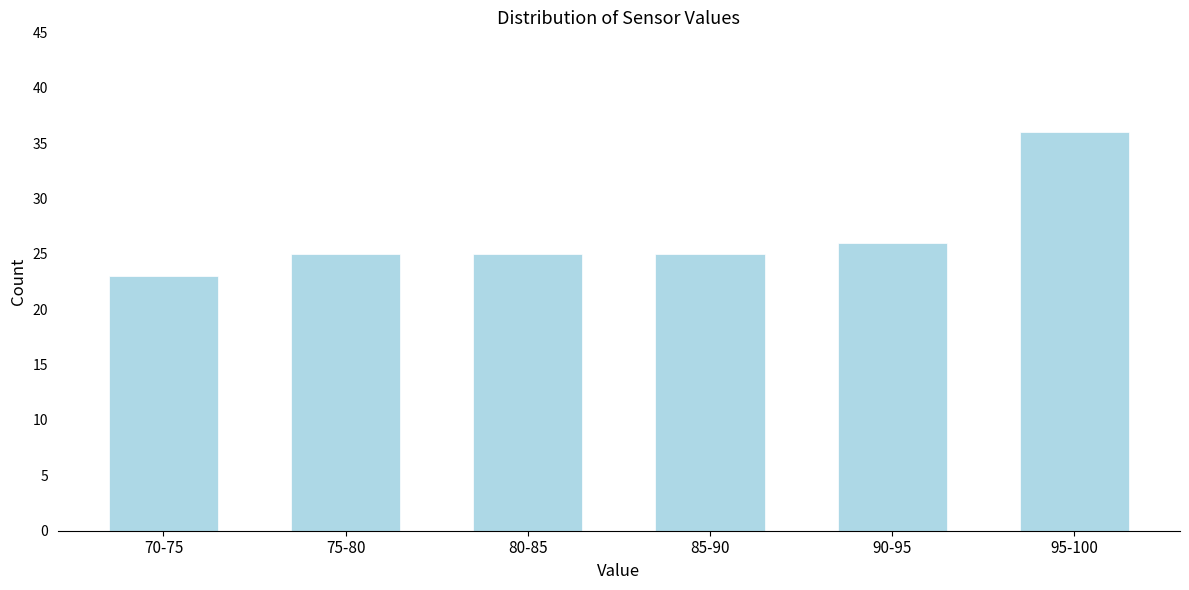

Reading left to right, what are all the values shown in this chart?

70-75=23	75-80=25	80-85=25	85-90=25	90-95=26	95-100=36